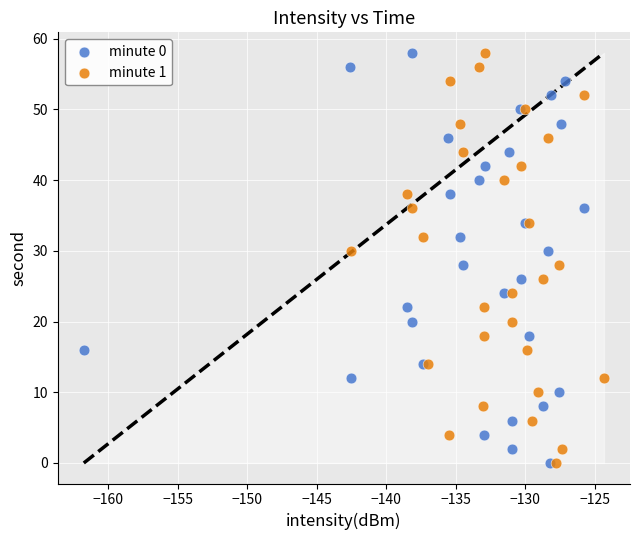

What are all the series names shown in the legend?

minute 0, minute 1